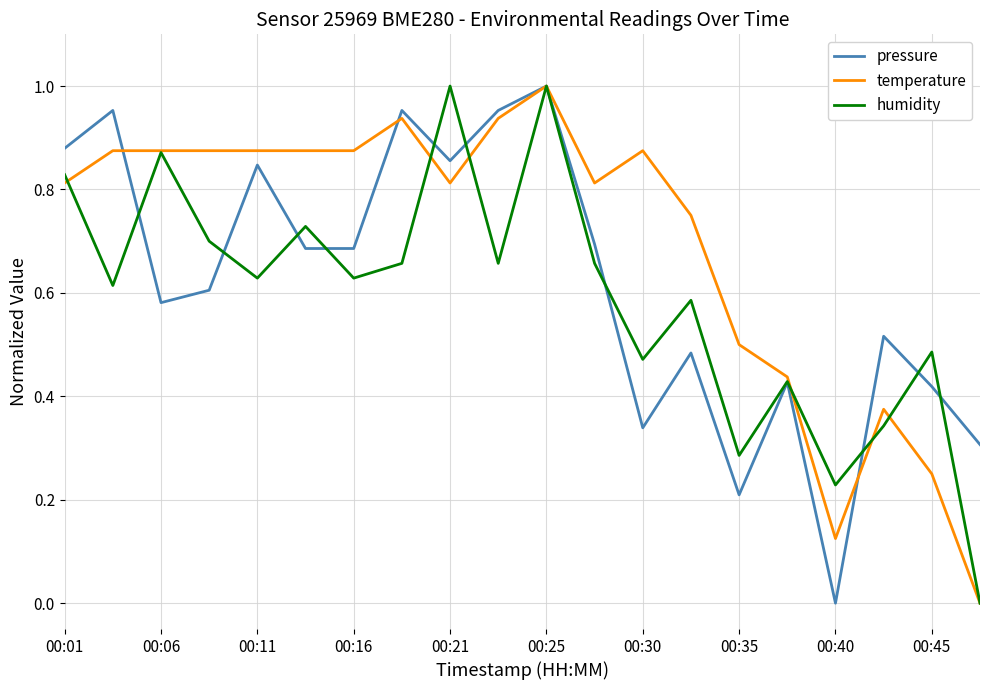

Which series has the largest total across all categories?

temperature